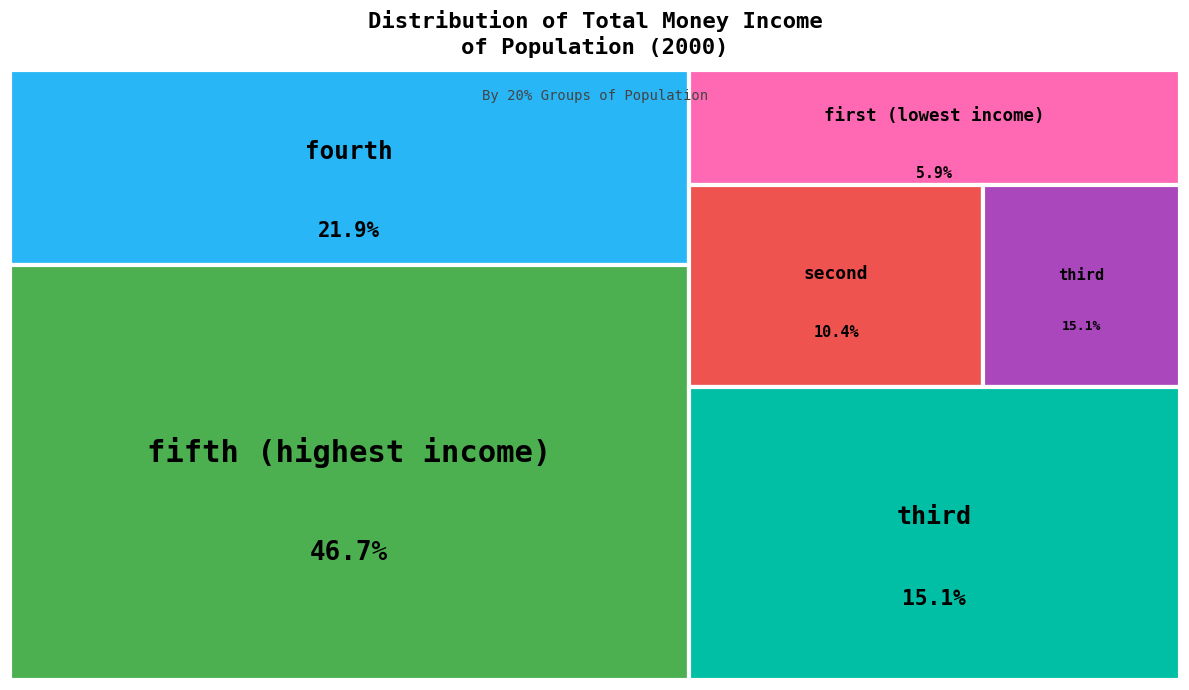

What percentage is the fourth slice, to the nearest percent?

22%